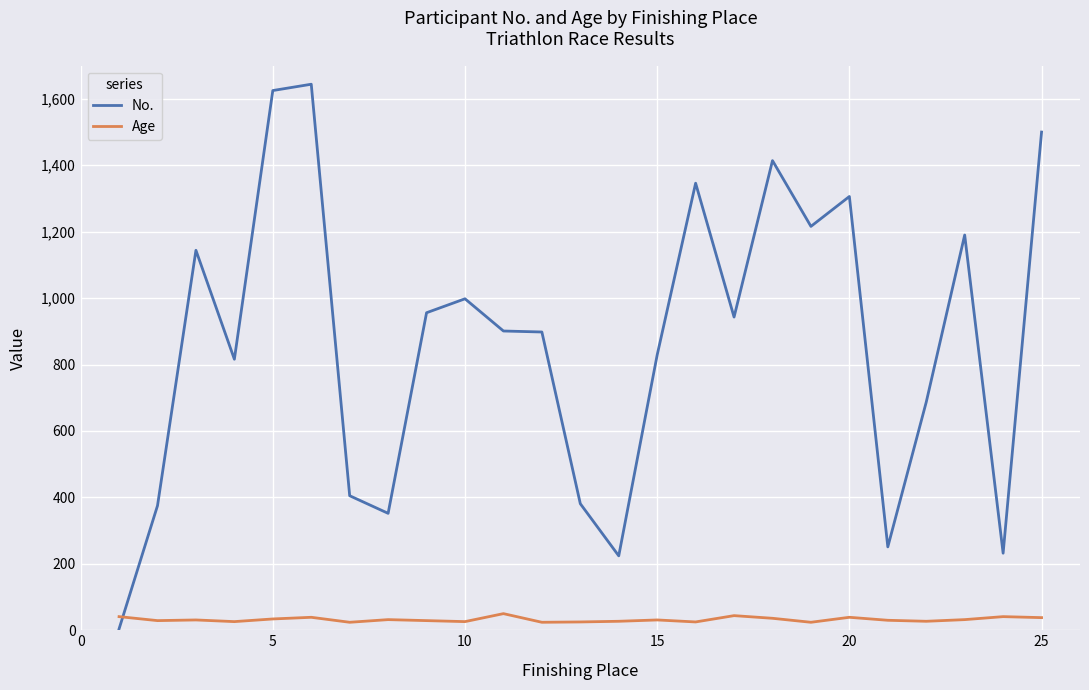

Which series has the widest spread of values?

No.